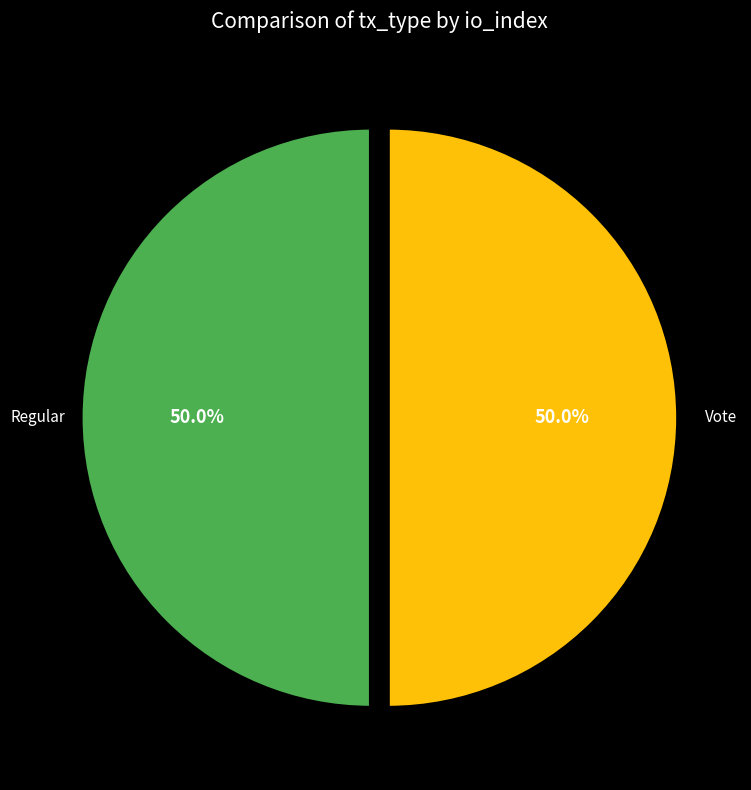

Rank the categories by value from lowest to highest.

Regular (io_index=0), Vote (io_index=2)